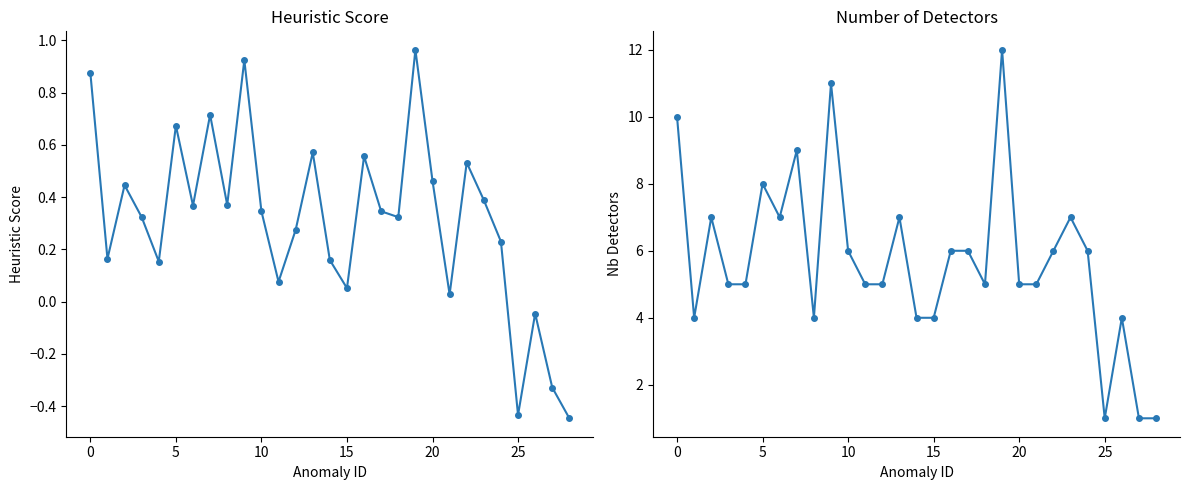

Does the chart display data point markers on the line(s)?

Yes